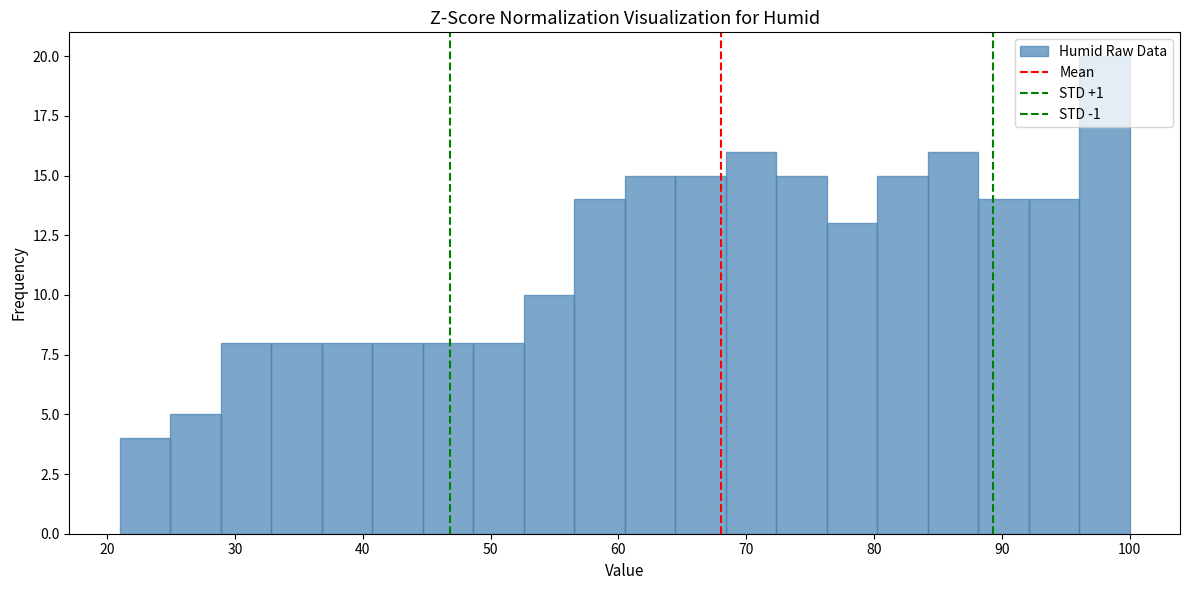

Read against the x-axis, roughly where is the centre of the tallest bar?

98